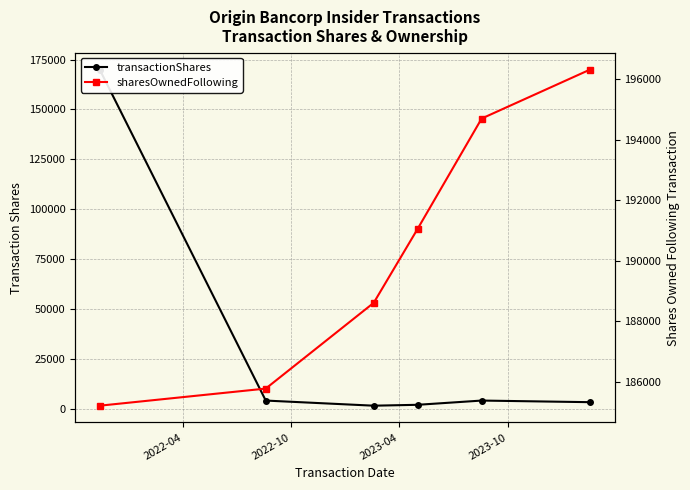

Is this an area chart (filled region under the line)?

No